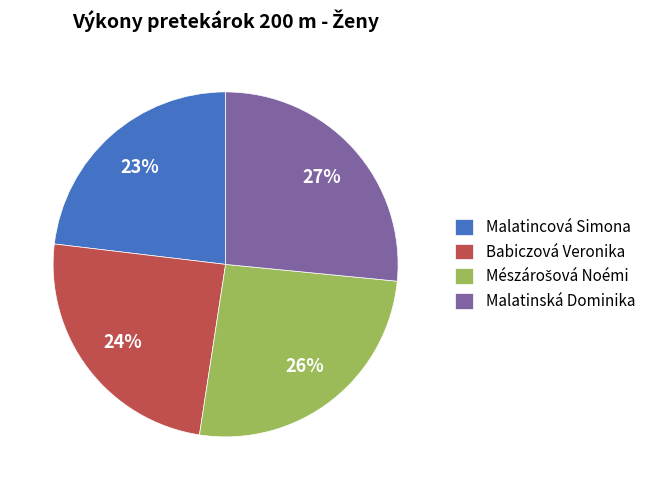

How many segments does this pie chart have?

4